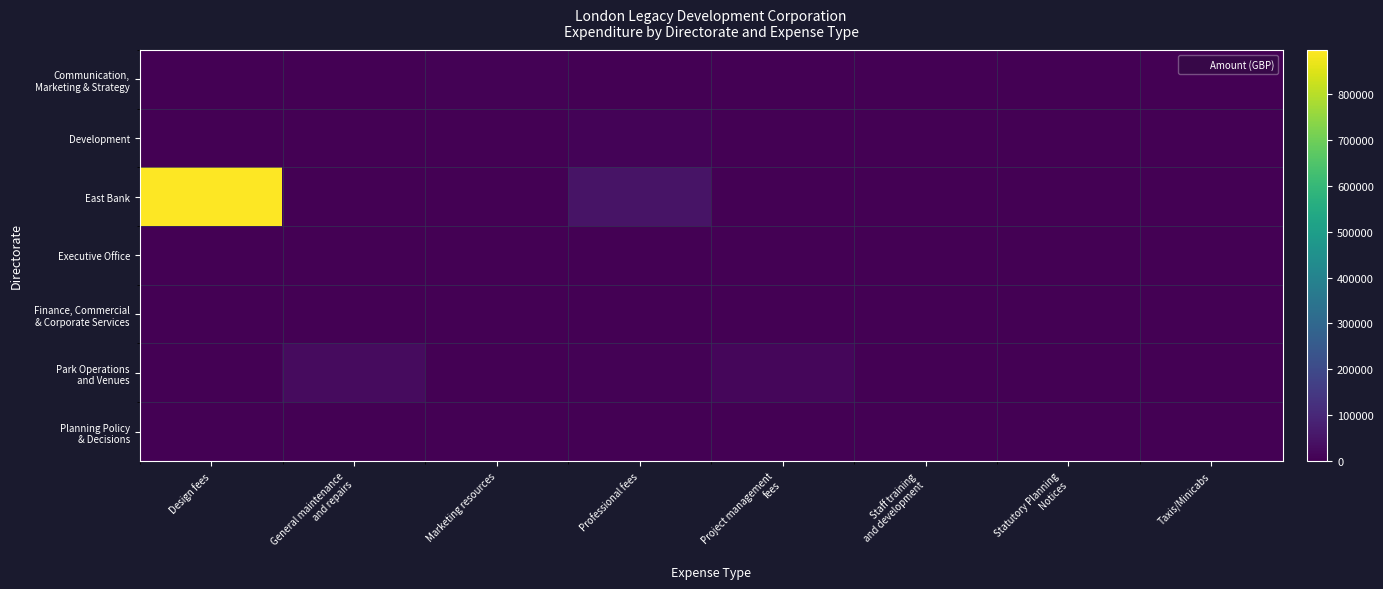

Count the number of categories in the chart.

8